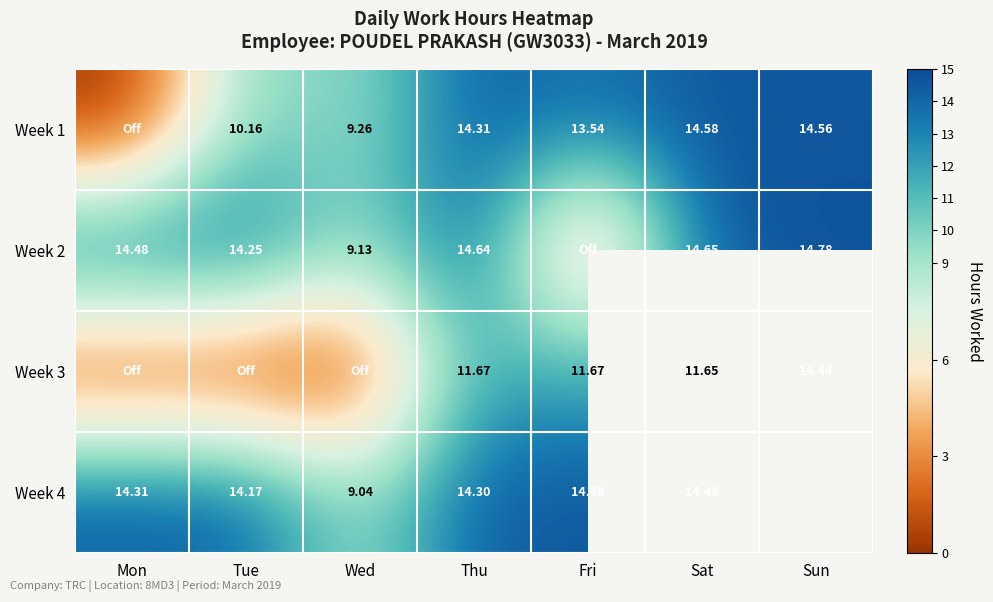

What is the sum of the Week 1 values at Sun and Thu?

28.9